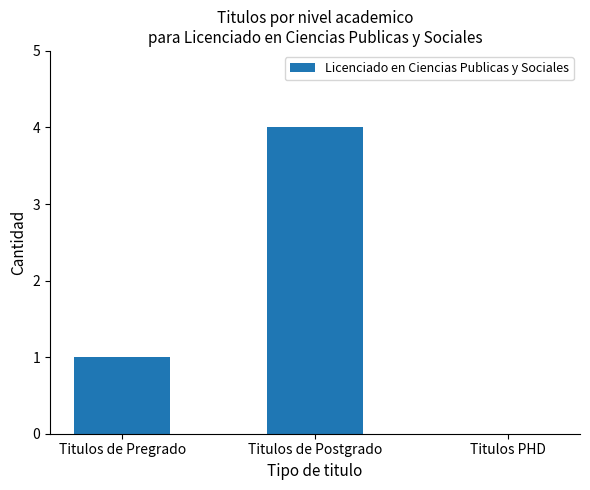

What is the sum of all values?

5